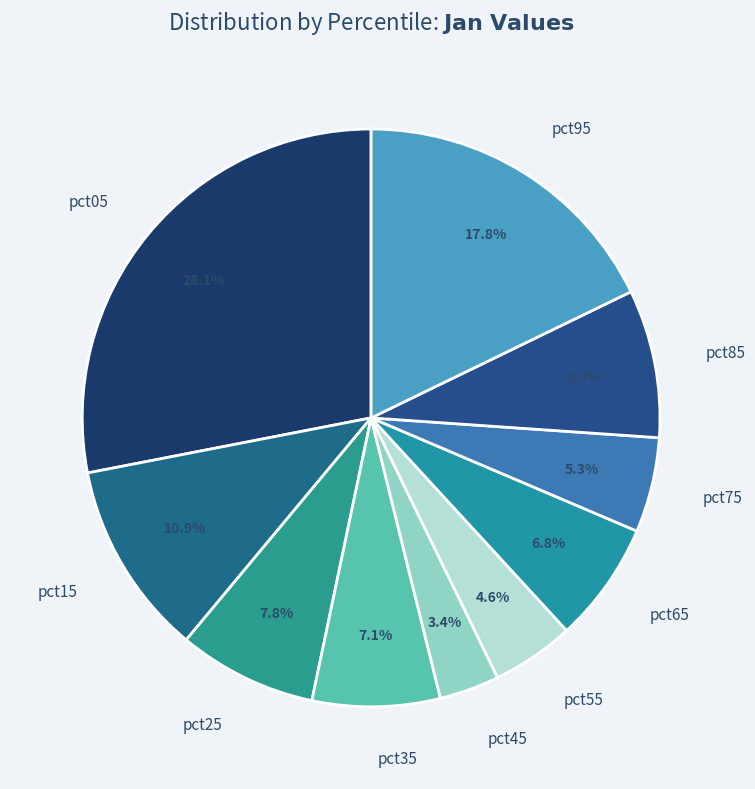

Which slice is the largest?

pct05